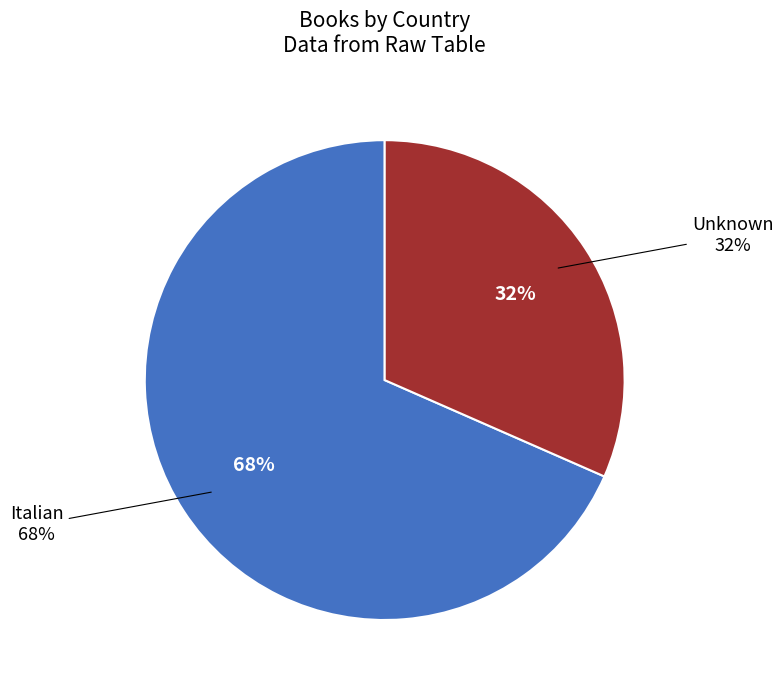

What is the smallest slice in the pie chart?

Unknown